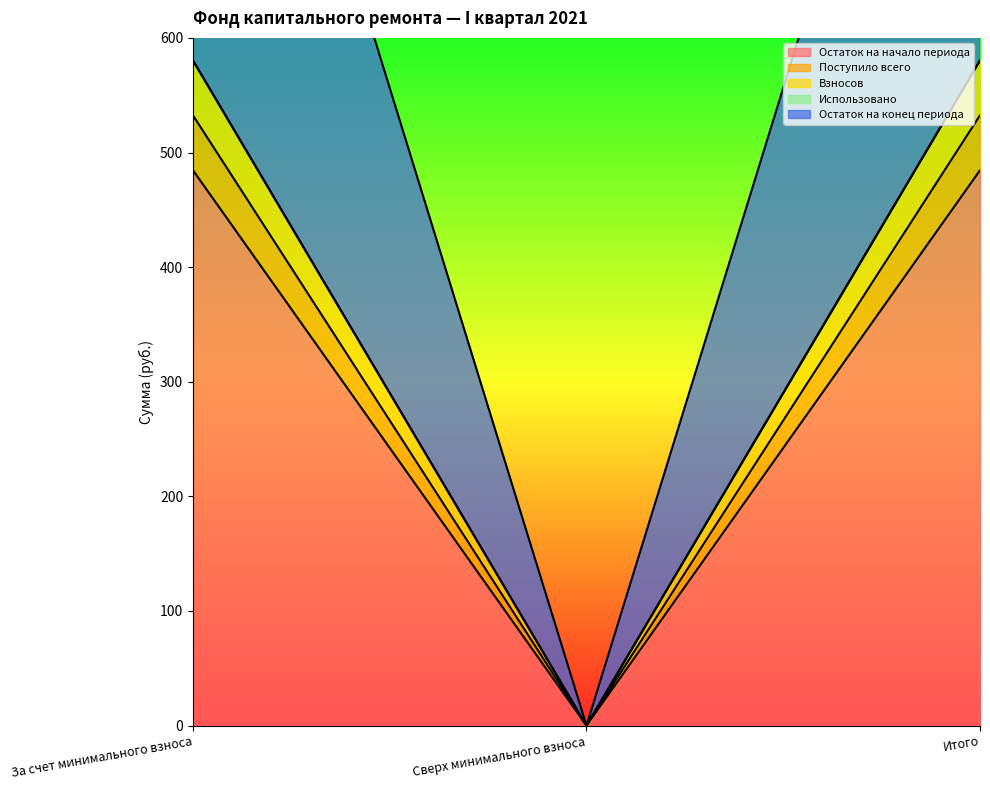

What is the sum of the Остаток на конец периода values at Сверх минимального взноса and Итого?

532.4